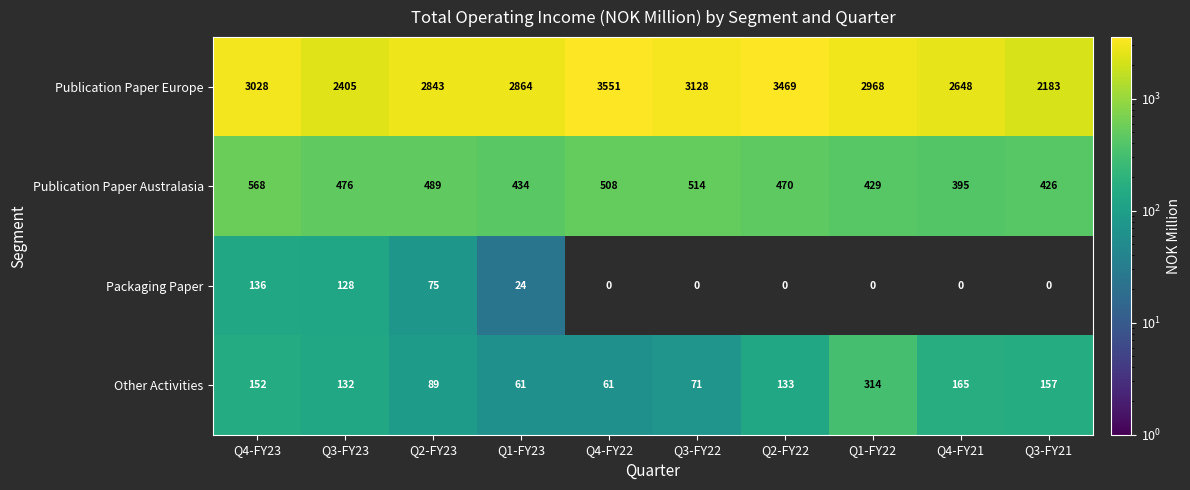

Rank the categories by Publication Paper Australasia value from highest to lowest.

Q4-FY23, Q3-FY22, Q4-FY22, Q2-FY23, Q3-FY23, Q2-FY22, Q1-FY23, Q1-FY22, Q3-FY21, Q4-FY21